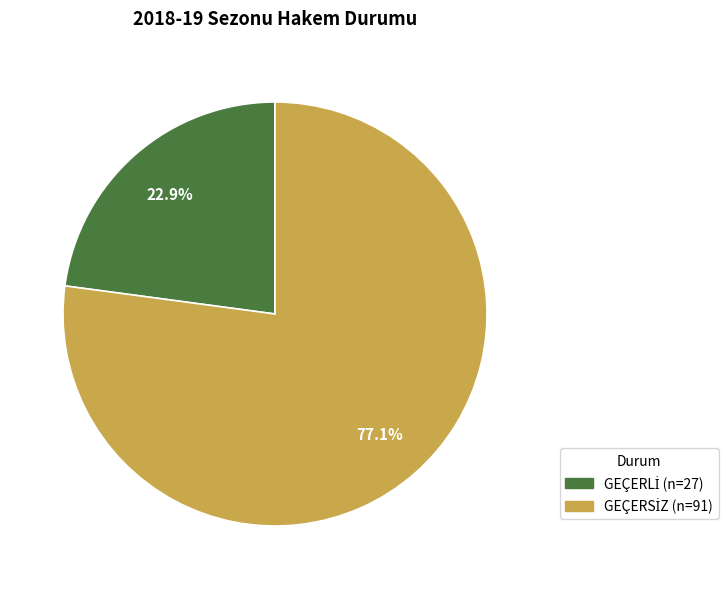

Is there a majority slice in this chart?

Yes